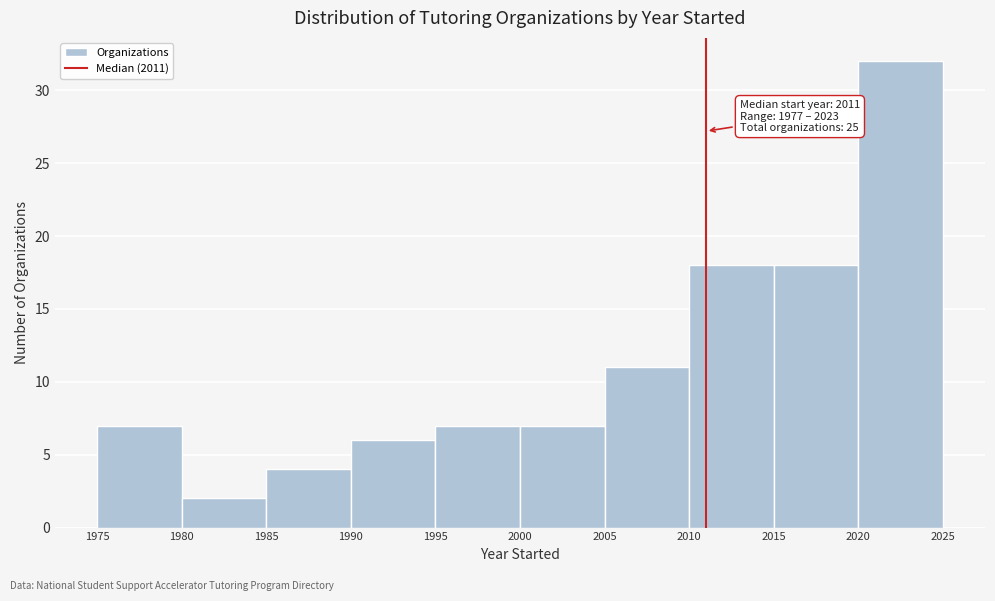

Which range on the x-axis has the tallest bar?

2020 to 2025